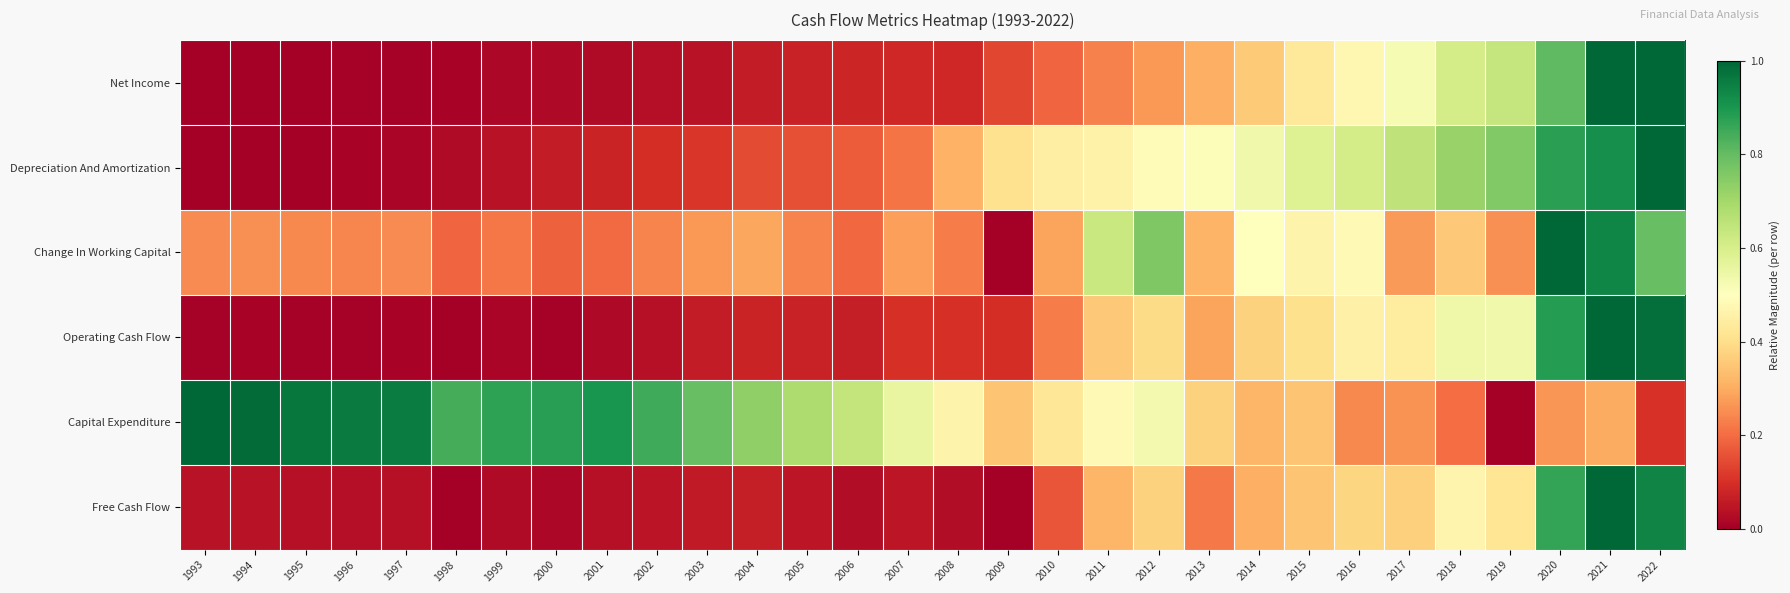

Which label corresponds to the smallest value in the chart?

1993